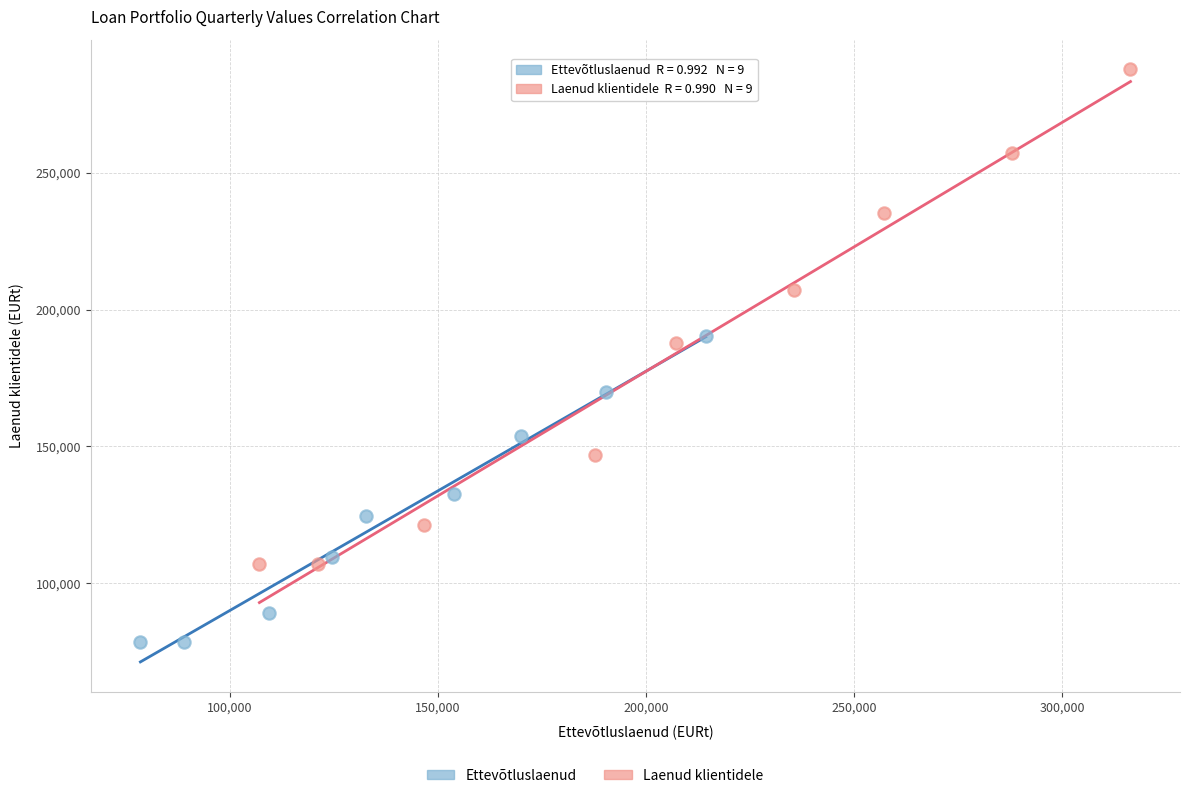

Which series reaches the maximum Y coordinate?

Laenud klientidele